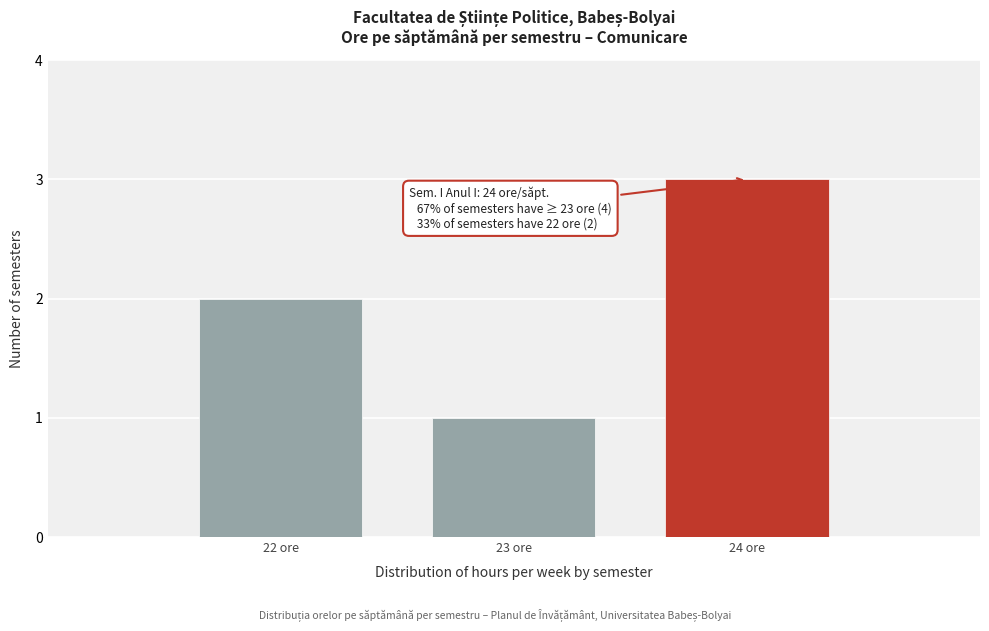

Reading left to right, list all the values displayed in this chart.

22 ore=2	23 ore=1	24 ore=3